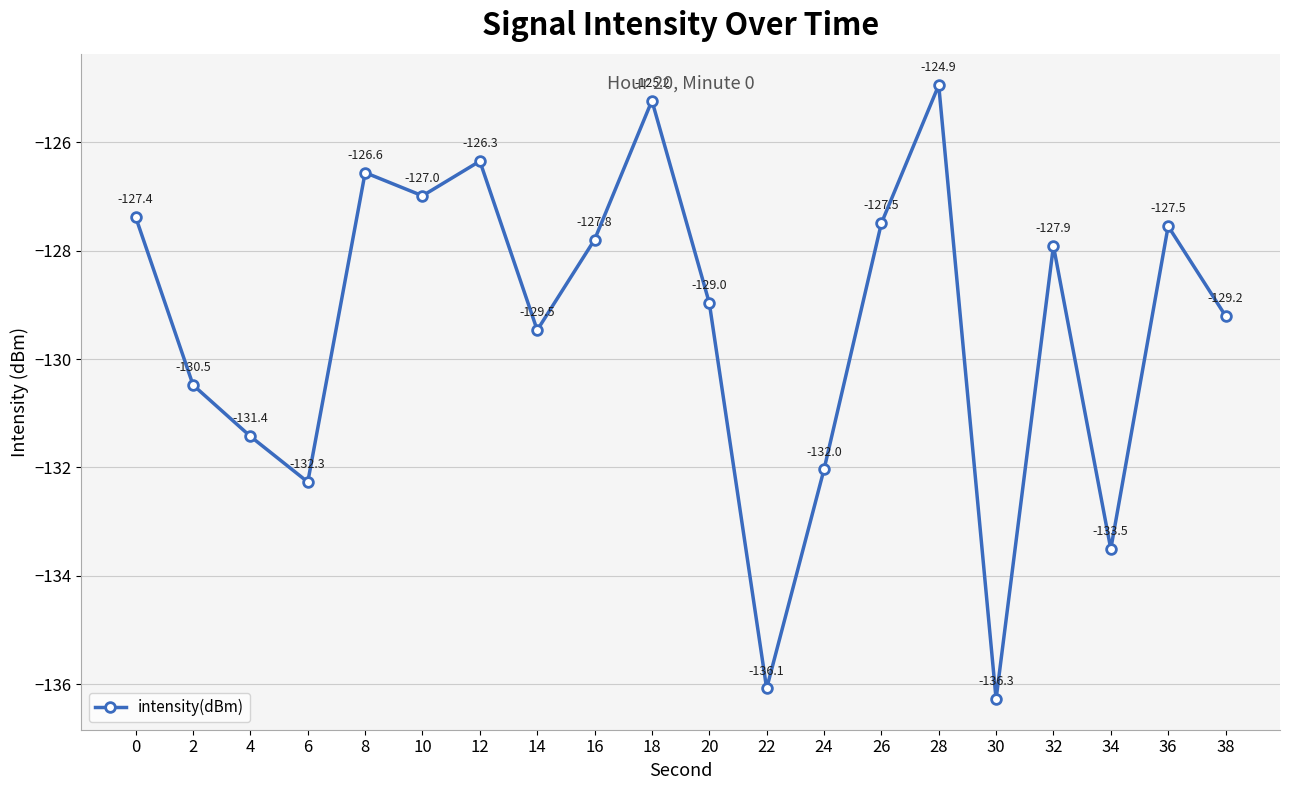

What is the greatest value displayed?

-124.9